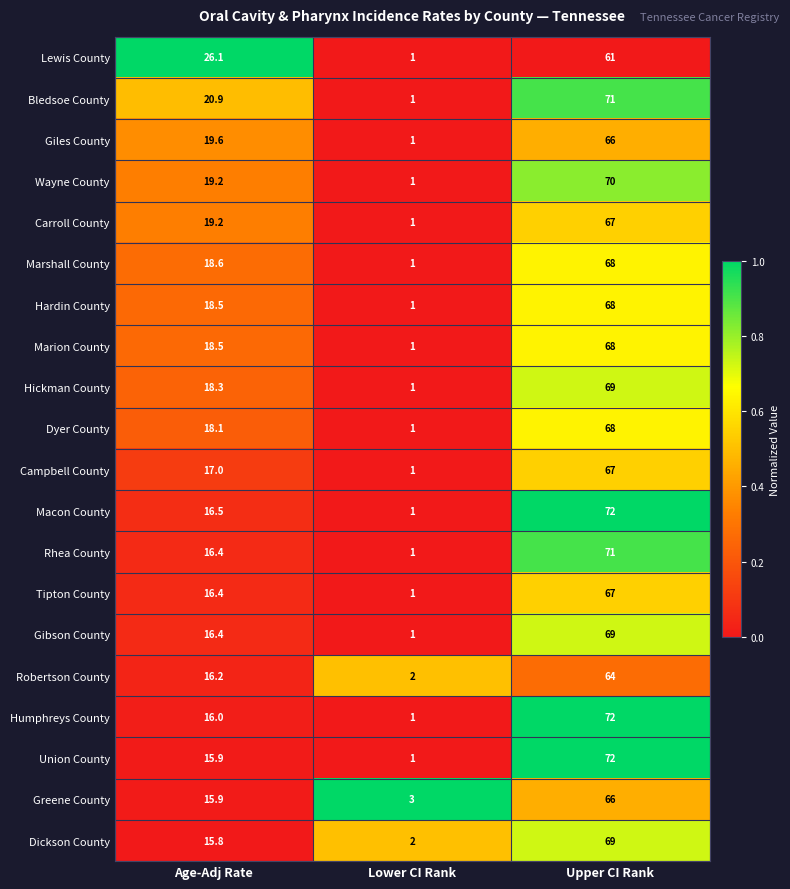

List the labels in order of Marshall County value, smallest first.

Lower CI Rank, Age-Adj Rate, Upper CI Rank